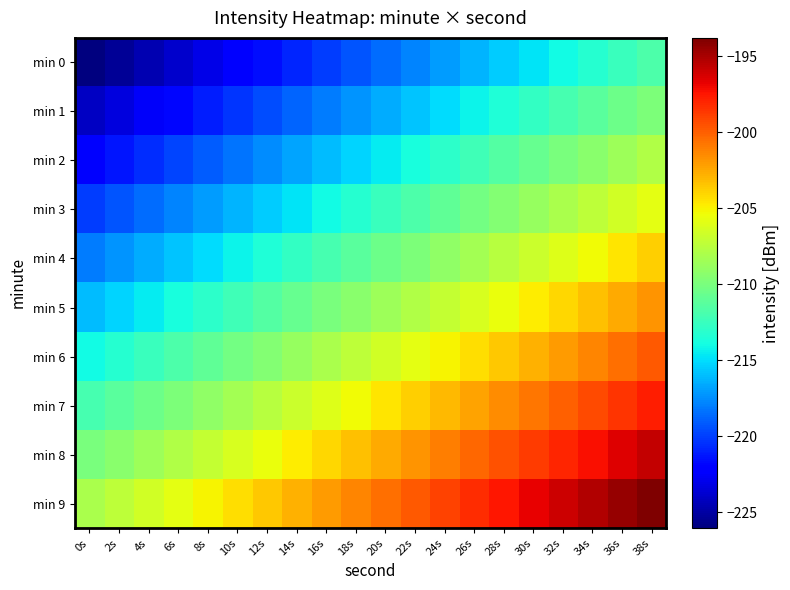

List the series in order of their peak value, lowest first.

min 0, min 1, min 2, min 3, min 4, min 5, min 6, min 7, min 8, min 9